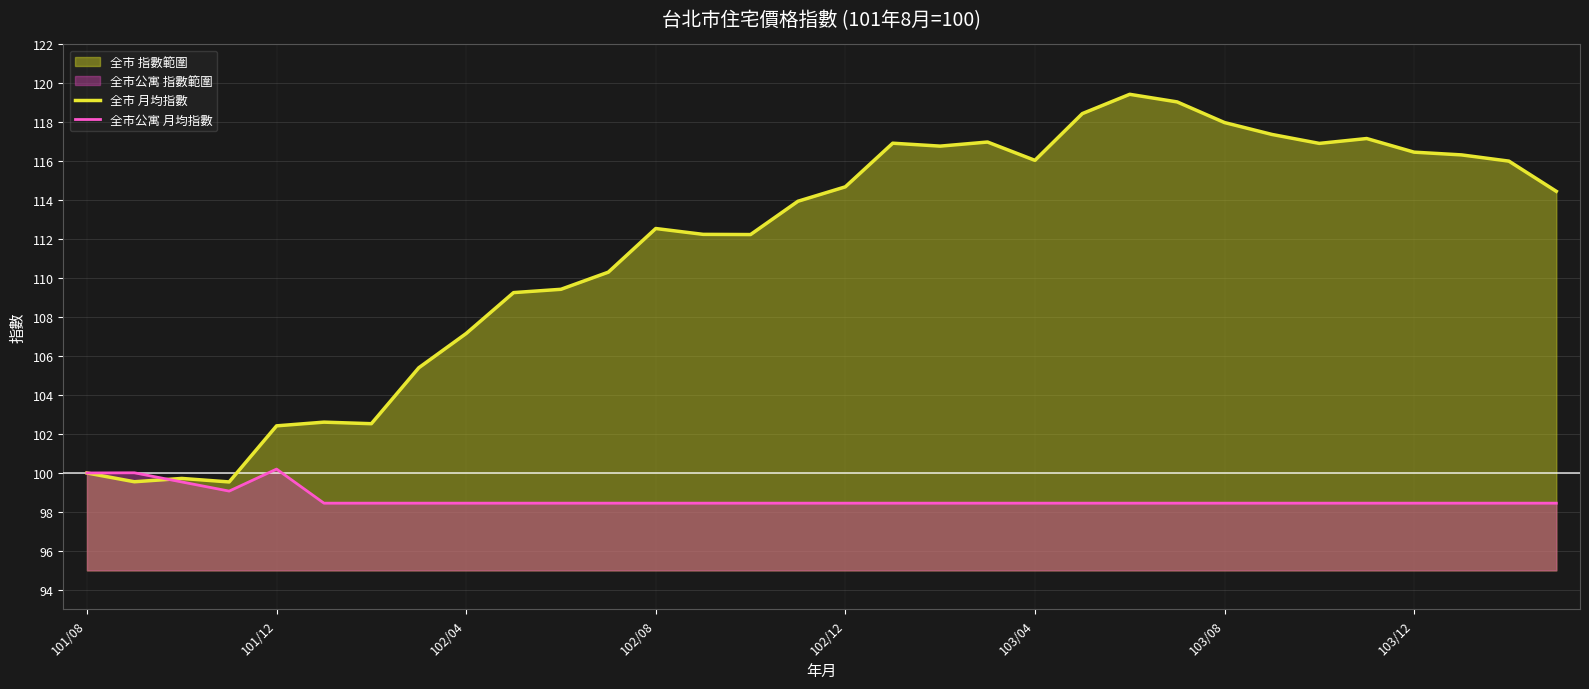

At how many categories does at least one series exceed 107?

24